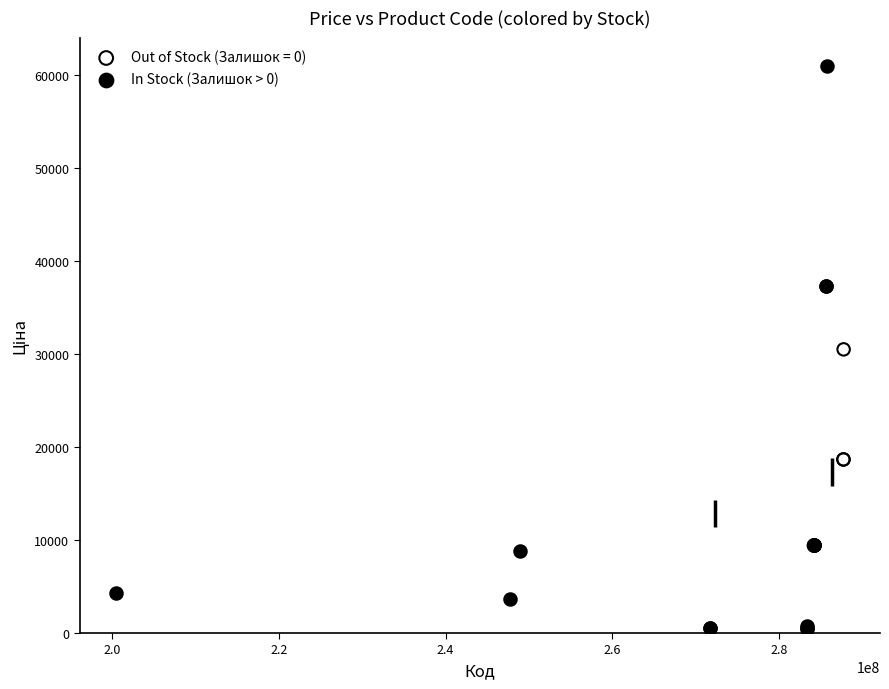

Which series contains the lowest Y value?

In Stock (Залишок > 0)